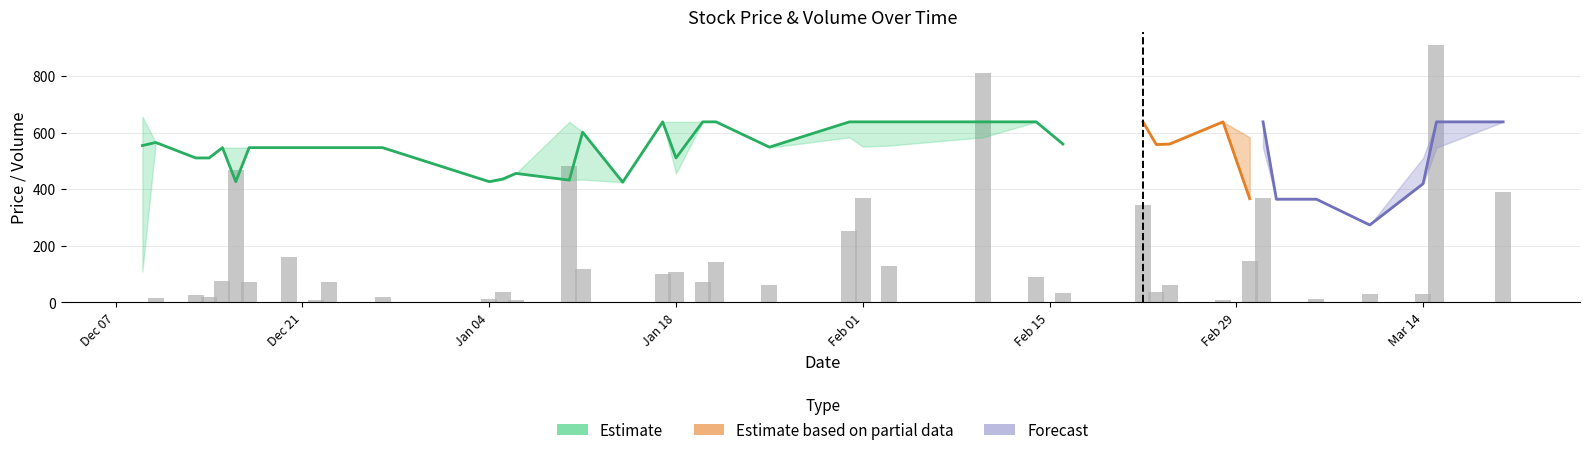

The chart shows a value of 48 at 36. True or false?

False